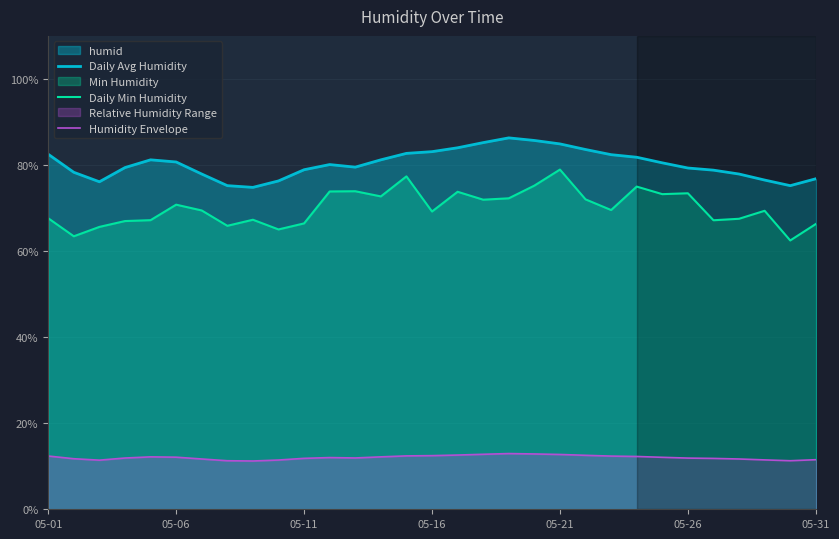

True or false: Daily Min Humidity and Humidity Envelope intersect in this chart.

False